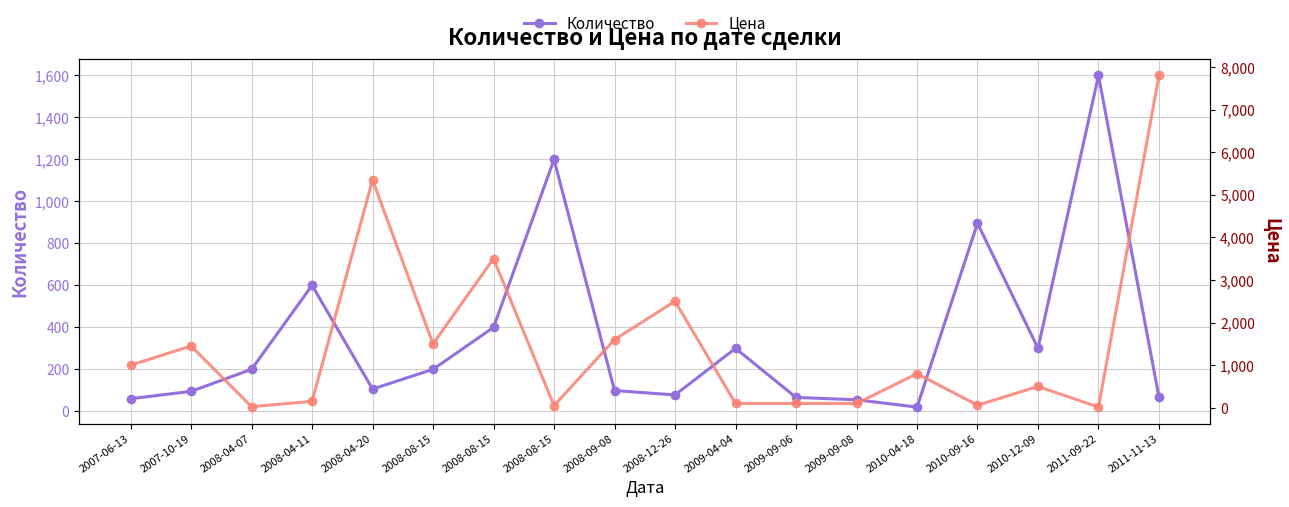

At which category is the sum across all series the highest?

2011-11-13